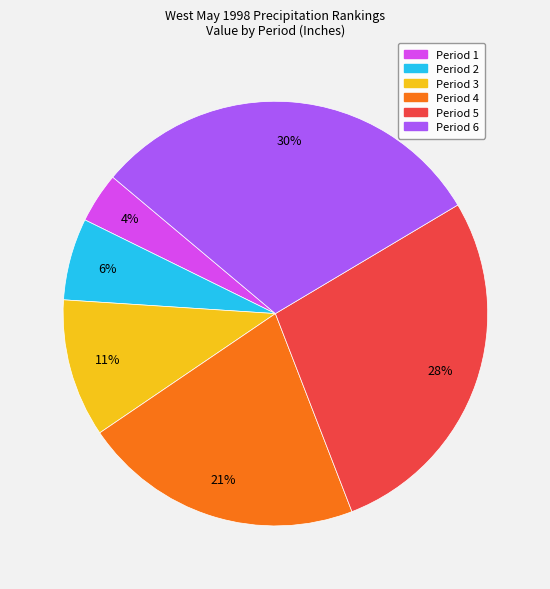

Is Period 5 the majority of the pie?

No